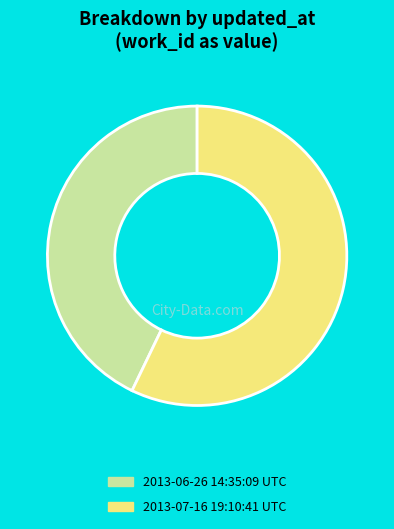

How many slices are in this pie chart?

2